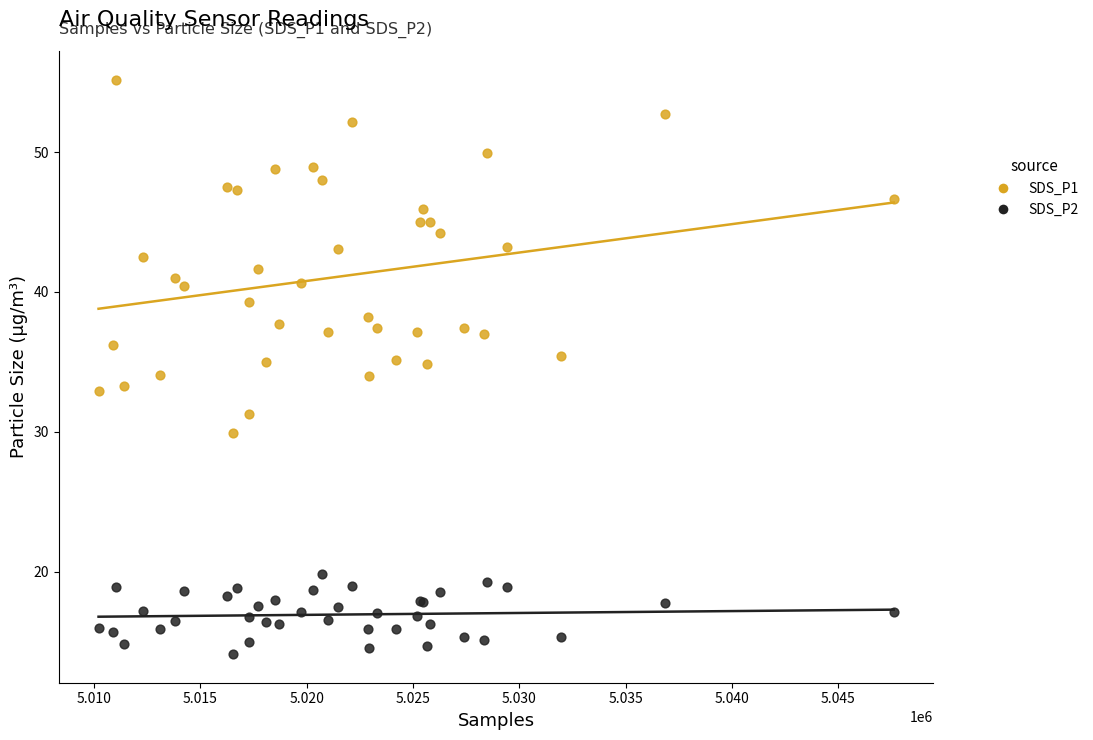

Which series has the widest spread of Y values?

SDS_P1